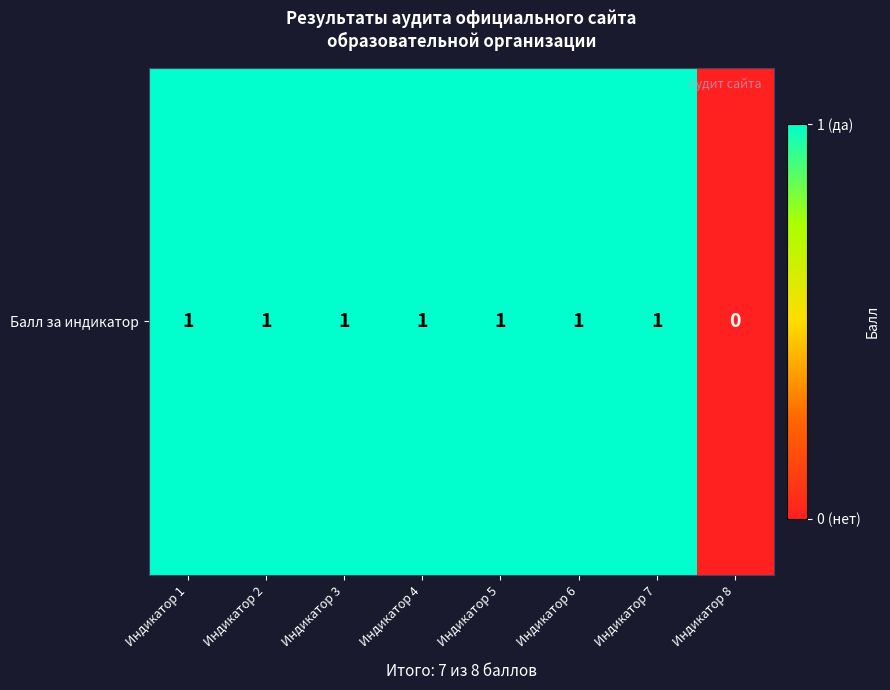

The value at Индикатор 7 is 1. True or false?

True